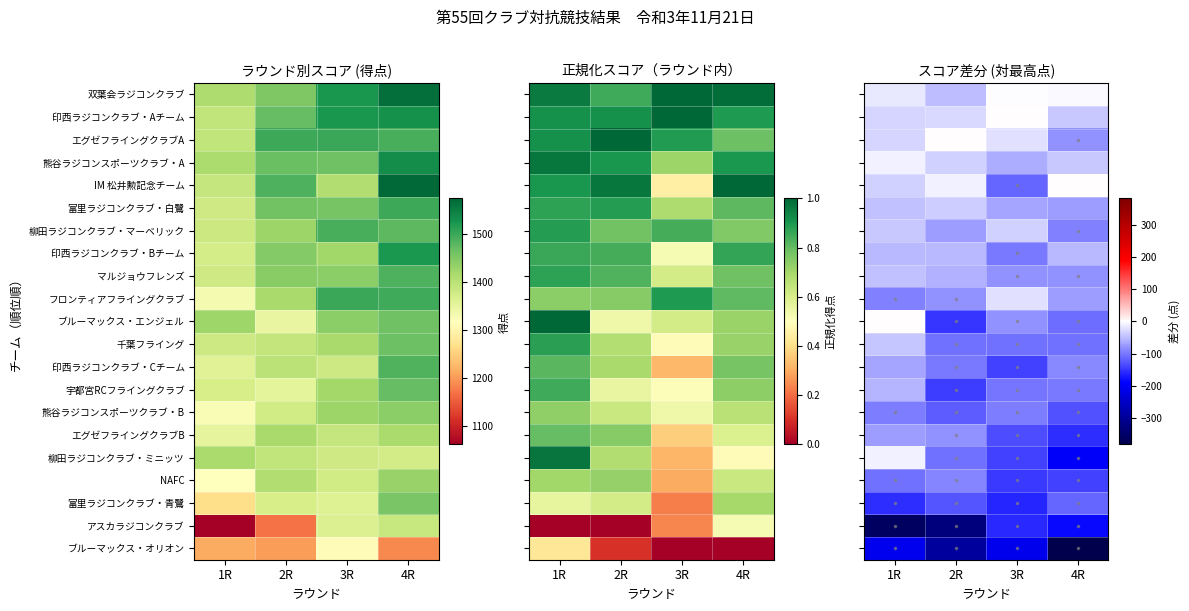

The value of アスカラジコンクラブ at 4R is -56.0. True or false?

False